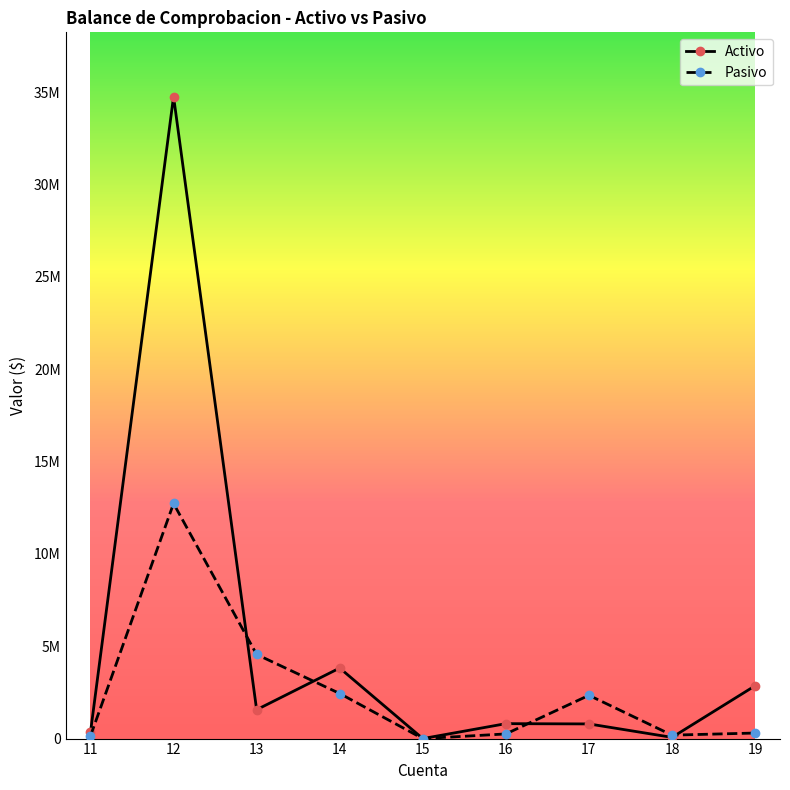

The value of Pasivo at 13 is 6316094.3. True or false?

False